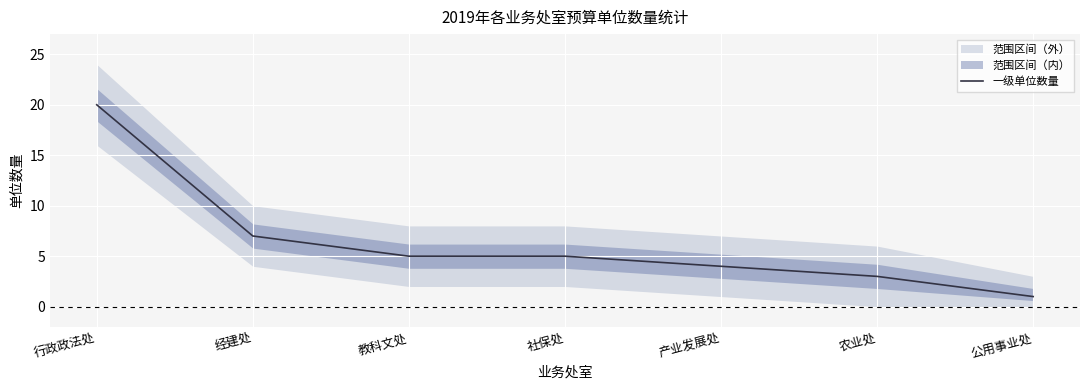

What is the difference between the maximum and minimum values?

19